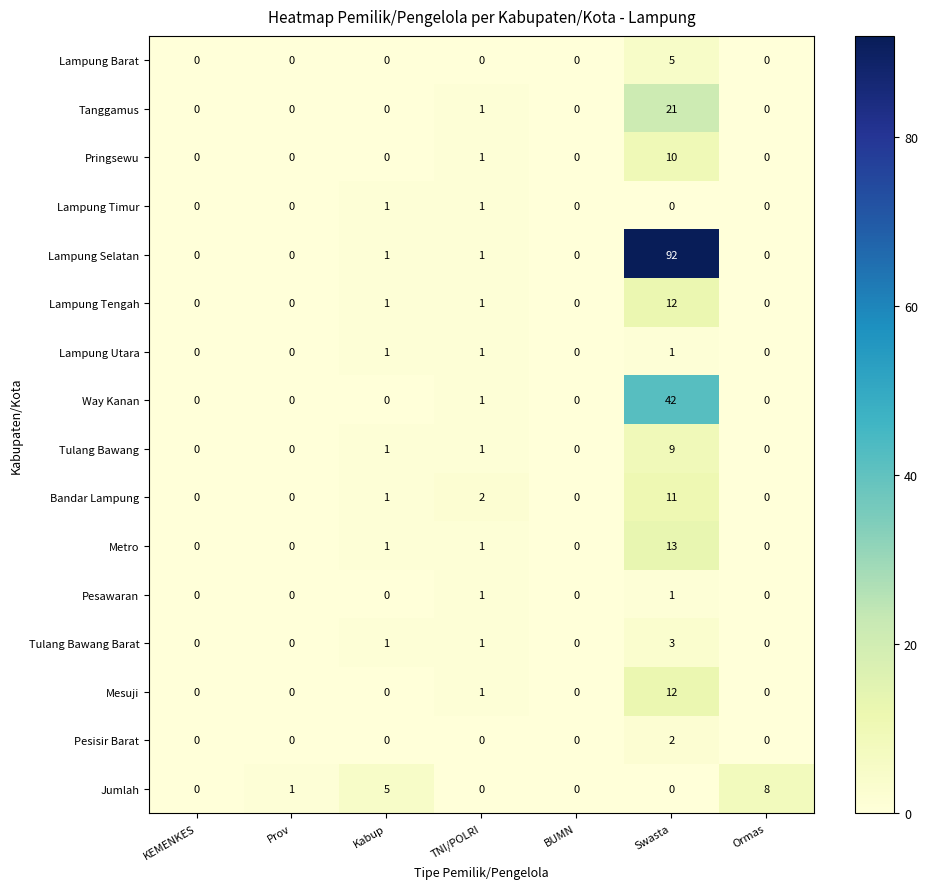

The value of Metro at Swasta is 13. True or false?

True